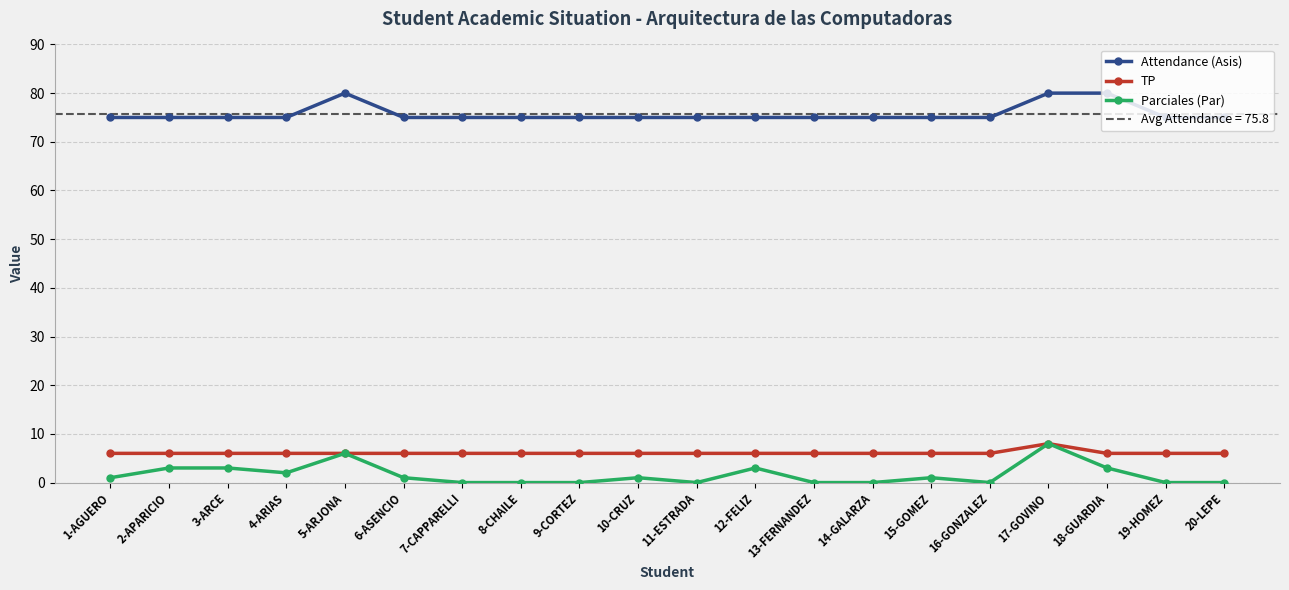

At which label does Parciales (Par) first exceed 1?

2-APARICIO